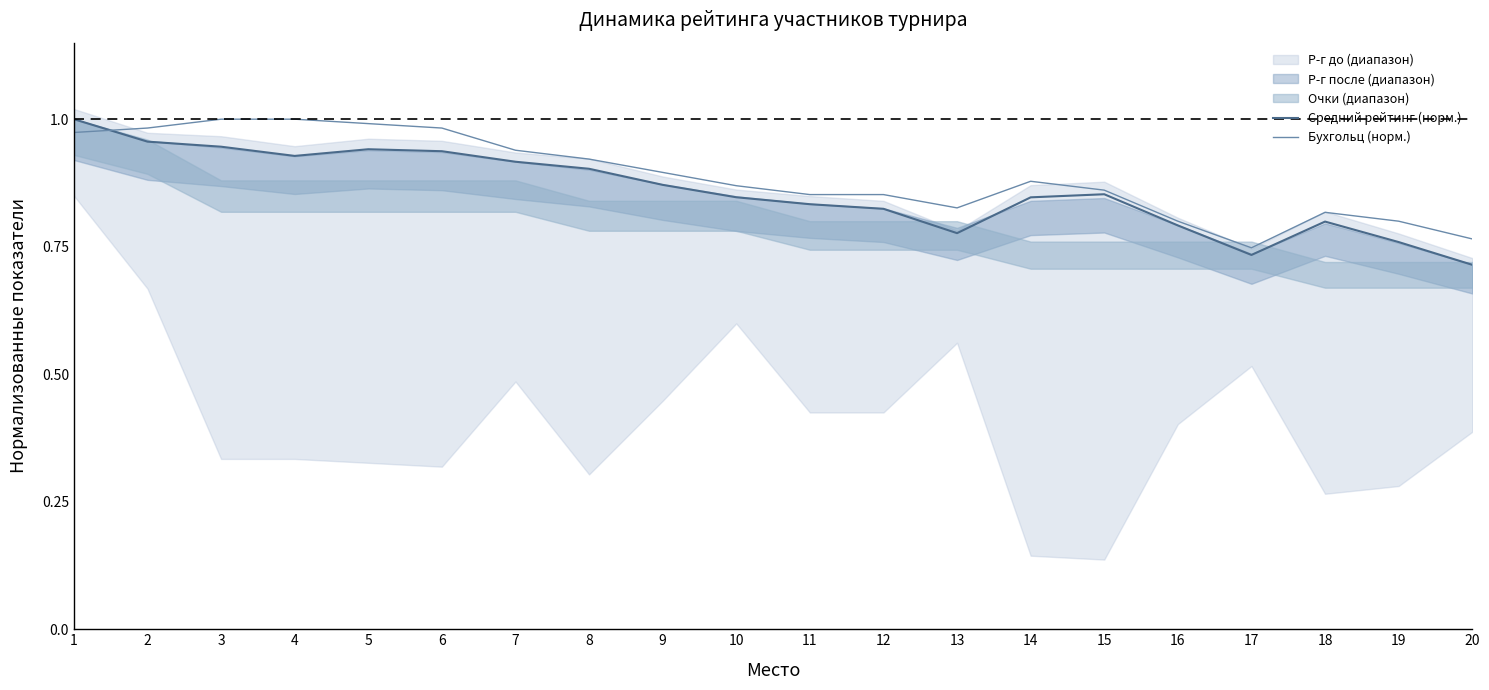

Rank the series at 4 from highest to lowest value.

Бухгольц (норм.), Средний рейтинг (норм.)